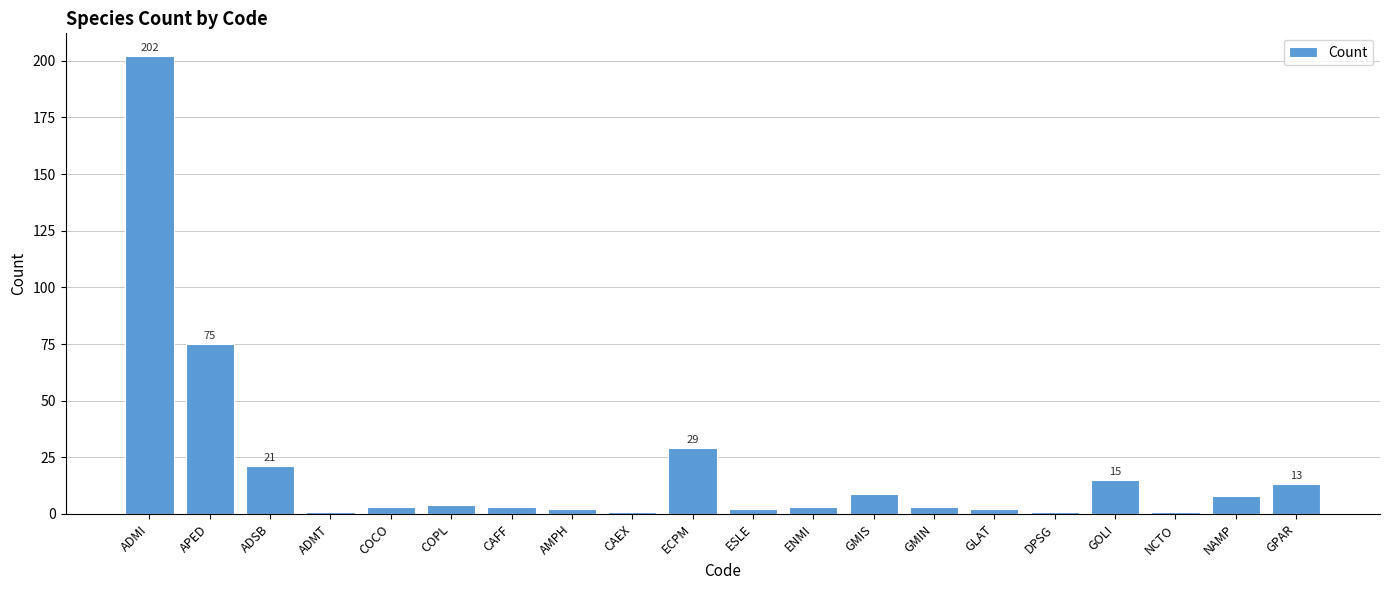

What is the label of the 17th bar from the left?

GOLI